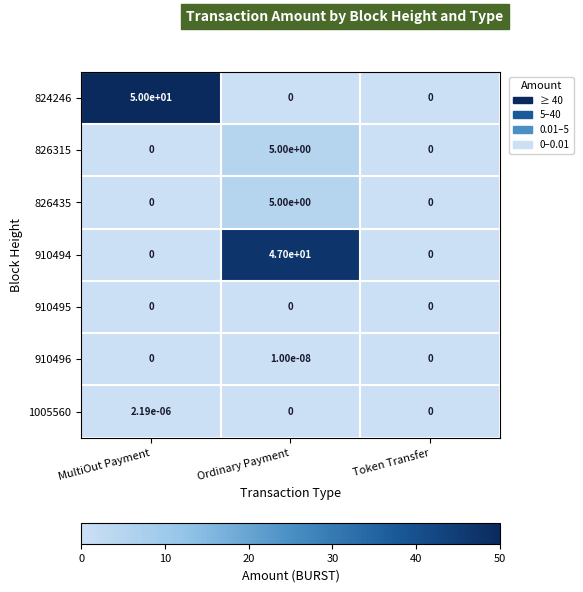

At which category is the sum across all series the highest?

Ordinary Payment